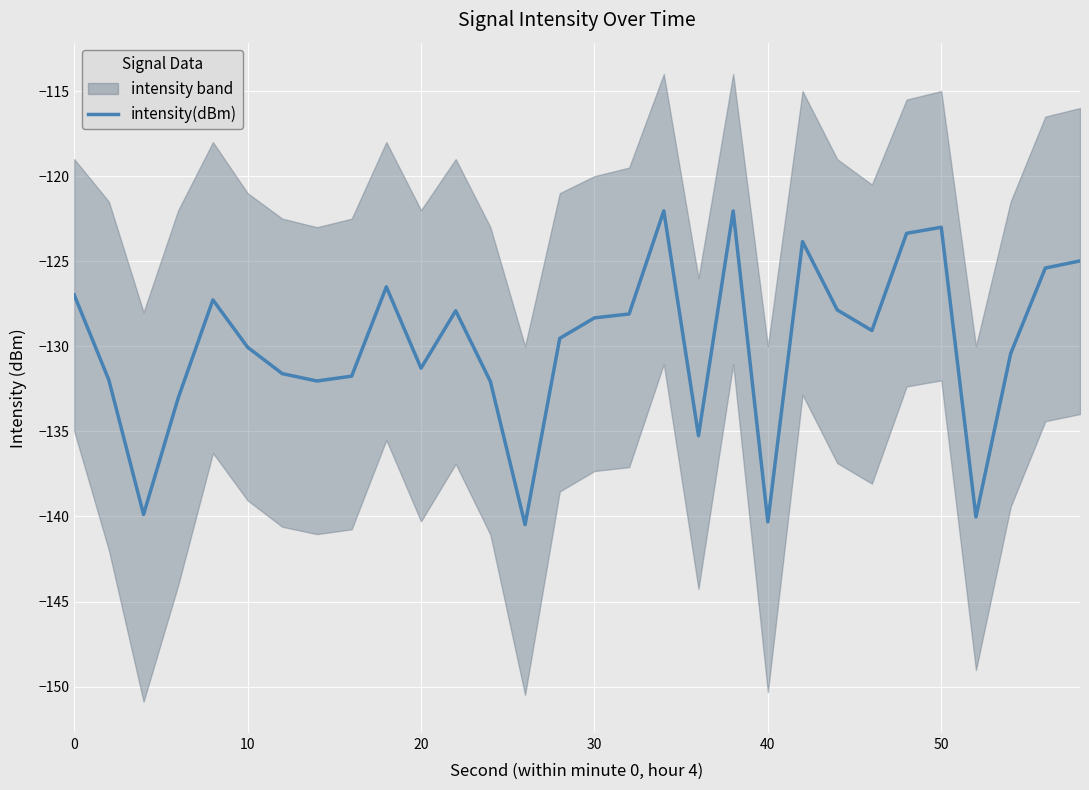

The value of intensity(dBm) at 10 is -130.1. True or false?

True